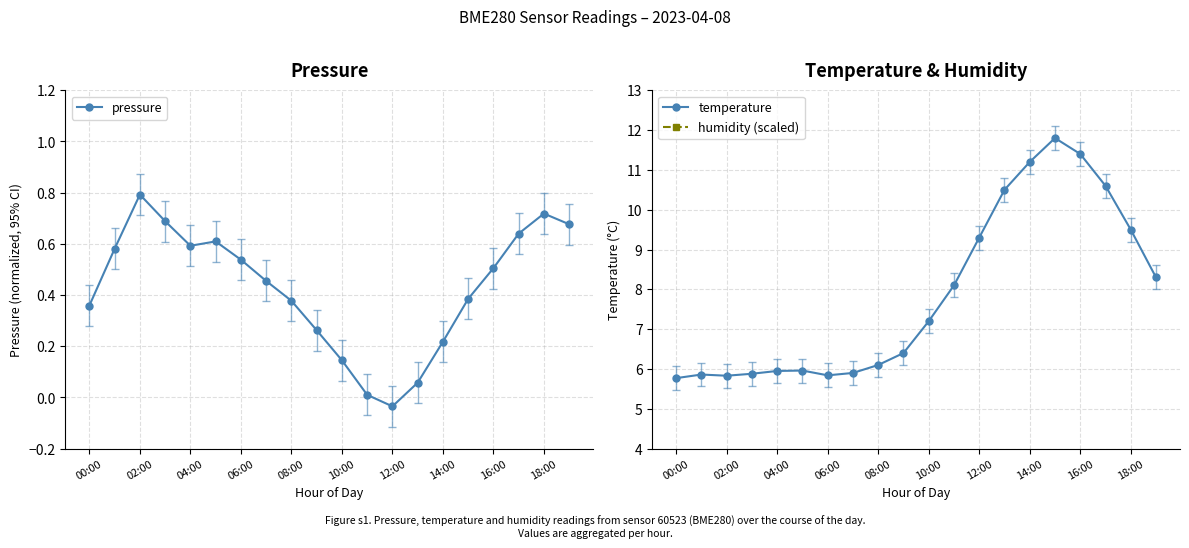

True or false: temperature and pressure cross at least once.

False